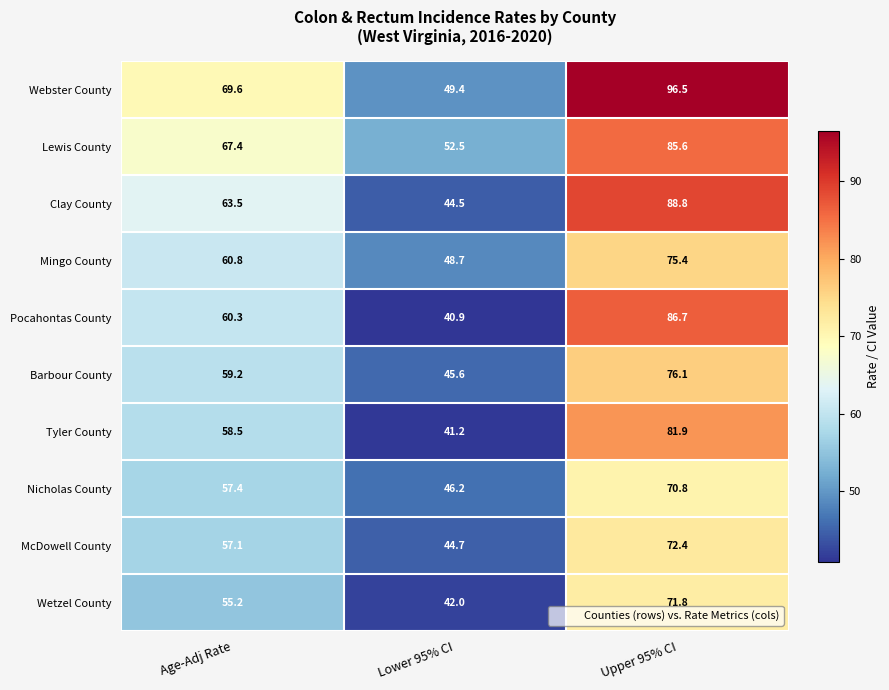

Which category has the lowest value in the McDowell County series?

Lower 95% CI